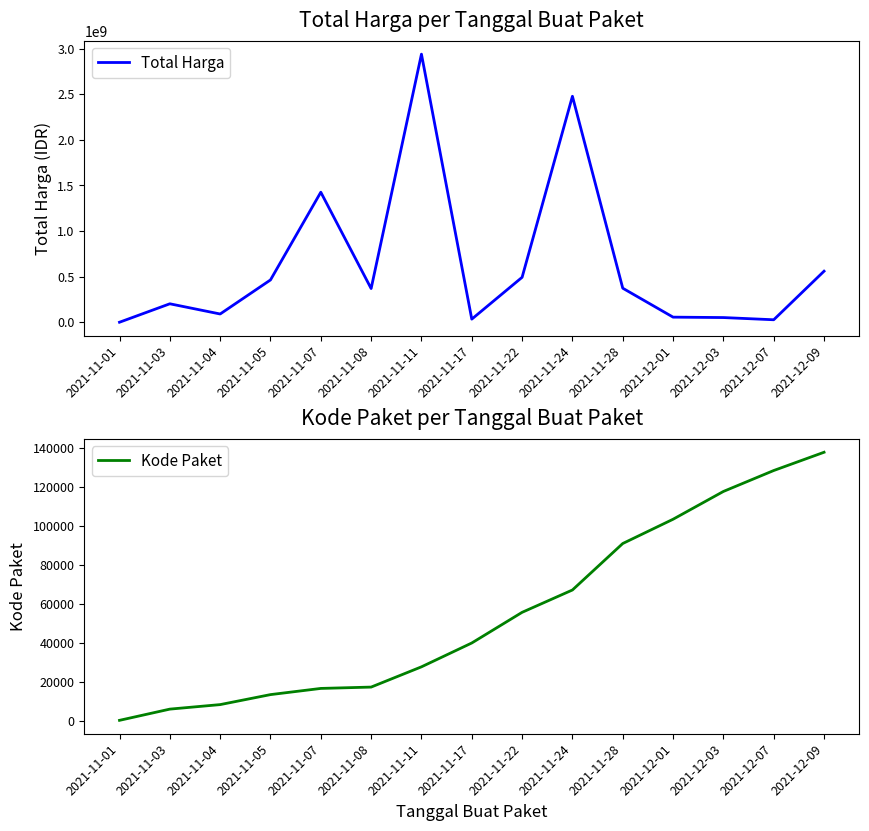

Is it true that Kode Paket equals 6214 at 2021-11-03?

True